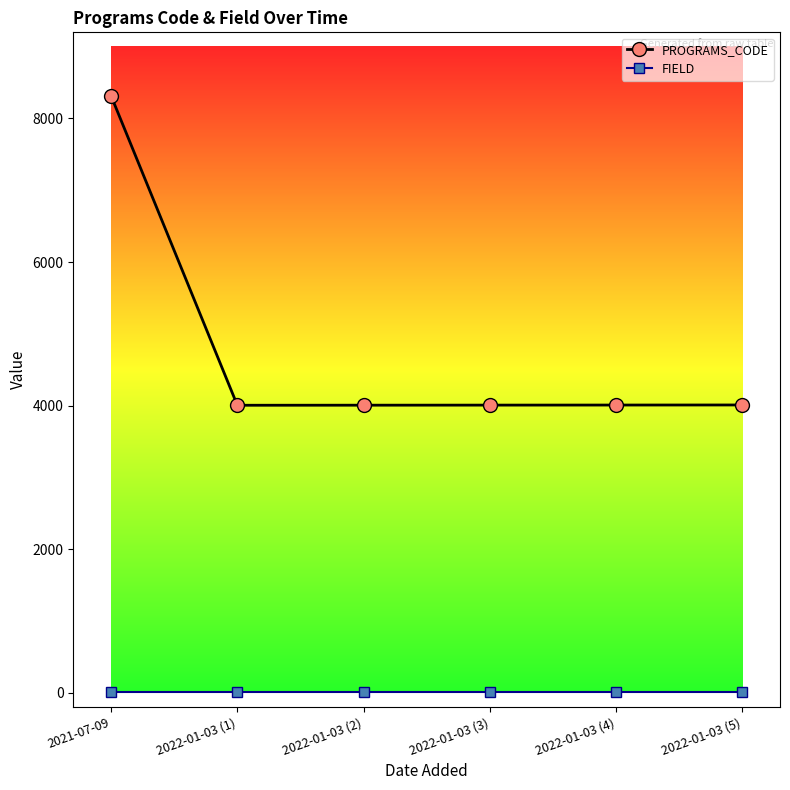

True or false: PROGRAMS_CODE has a value of 8313 at 2021-07-09.

True